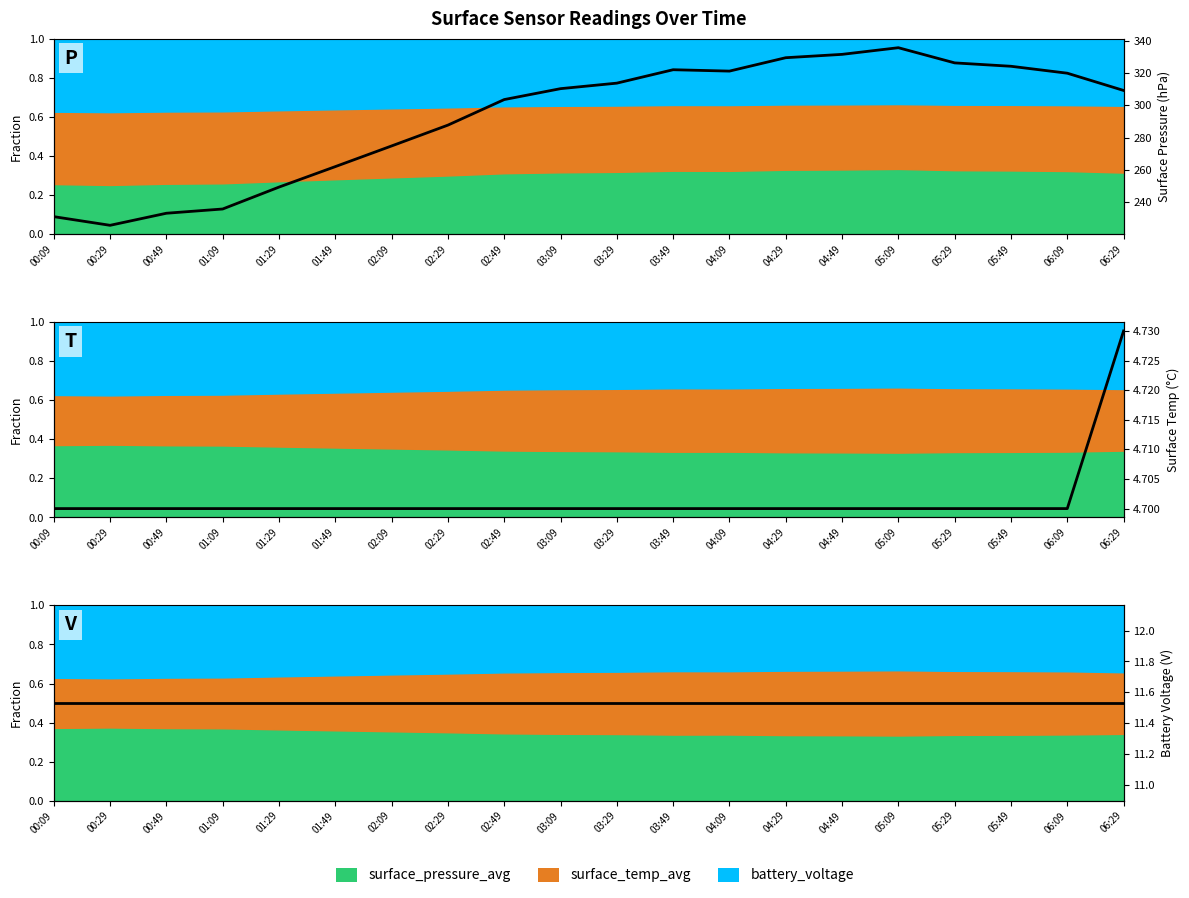

The Surface Pressure (hPa) (raw) series shows 526.1 at 04:09. True or false?

False